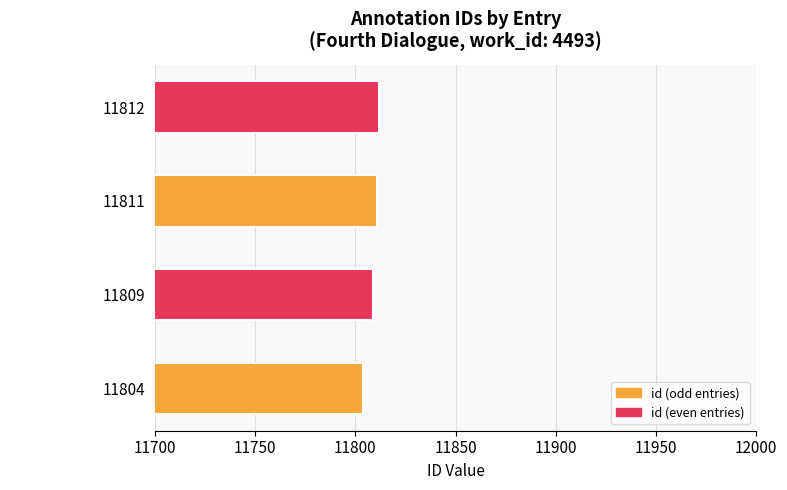

Rank the categories by value from lowest to highest.

11804, 11809, 11811, 11812